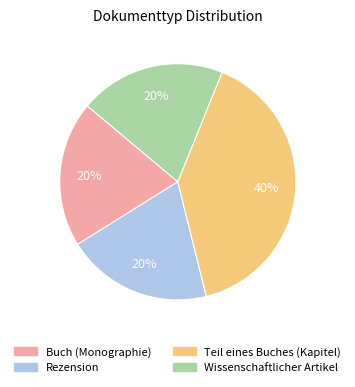

Is the sum of Rezension and Buch (Monographie) greater than half?

No